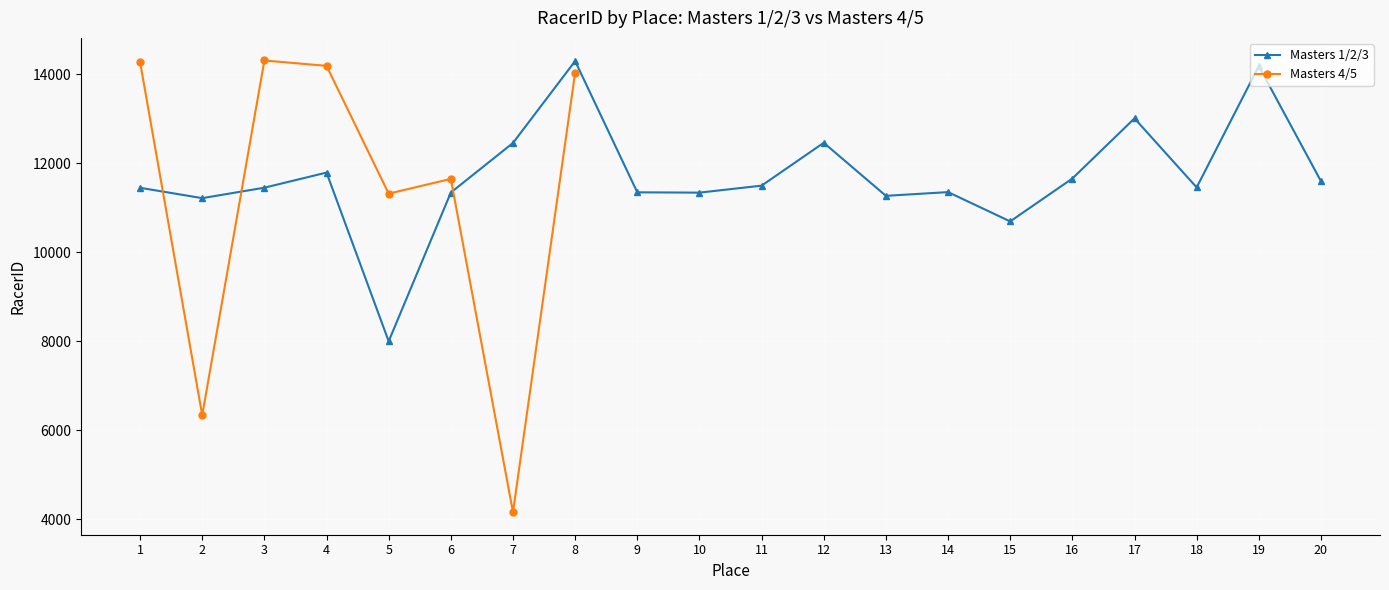

What is the difference between the Masters 1/2/3 values at 7 and 1?

1008